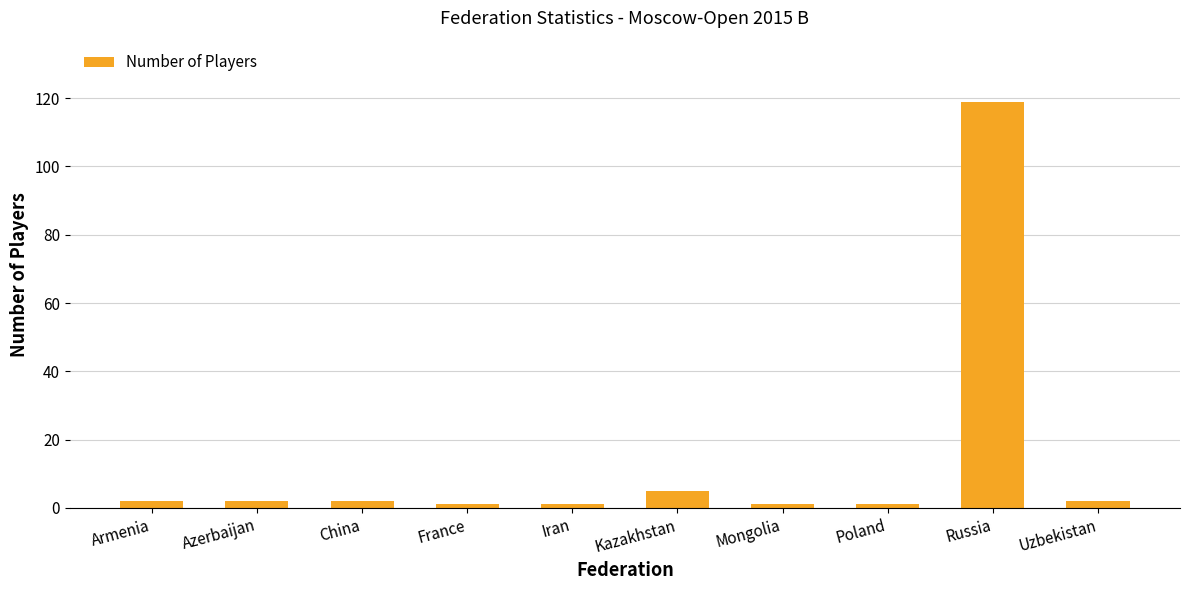

Count the number of data series in this chart.

1